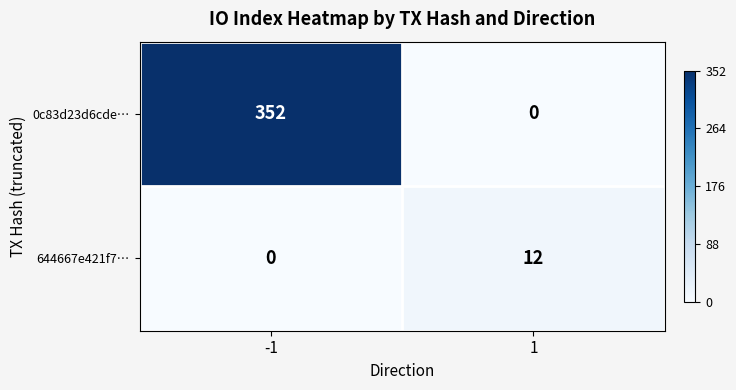

What is the sum of all 0c83d23d6cde… values?

352